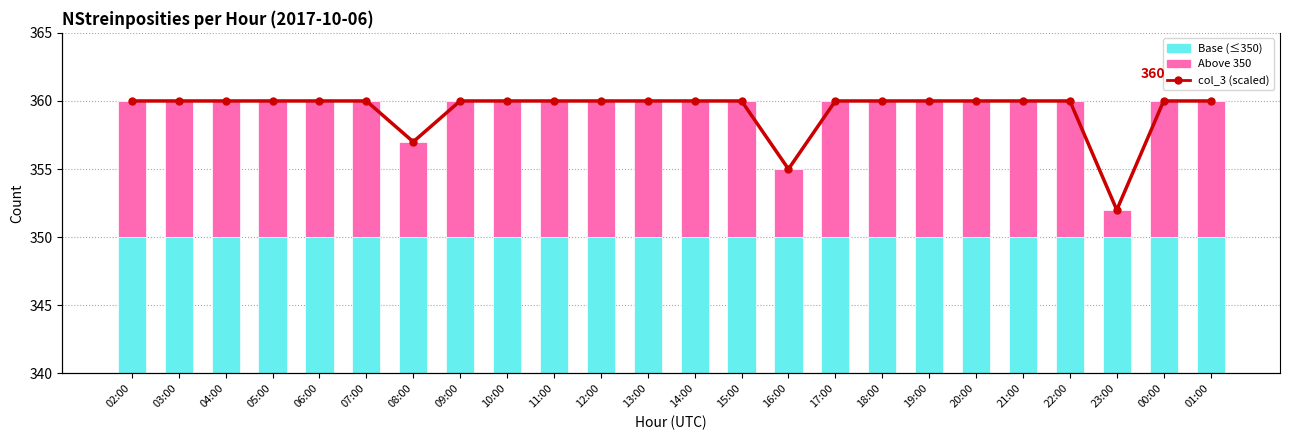

What is the spread (max minus min) of values at 15:00?

340.0